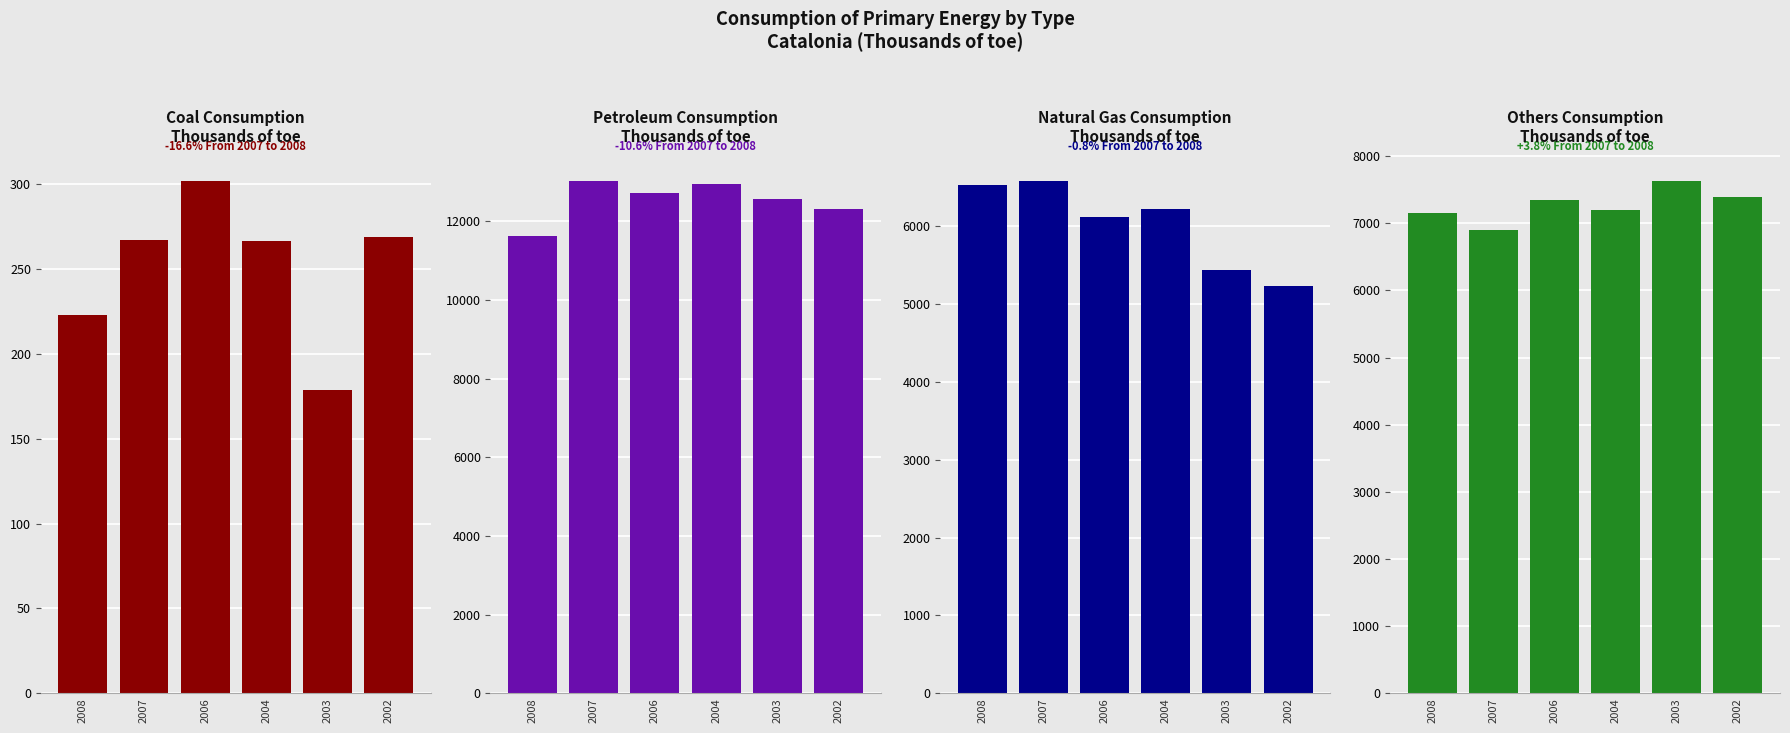

Read the Others value at 2003.

7626.8